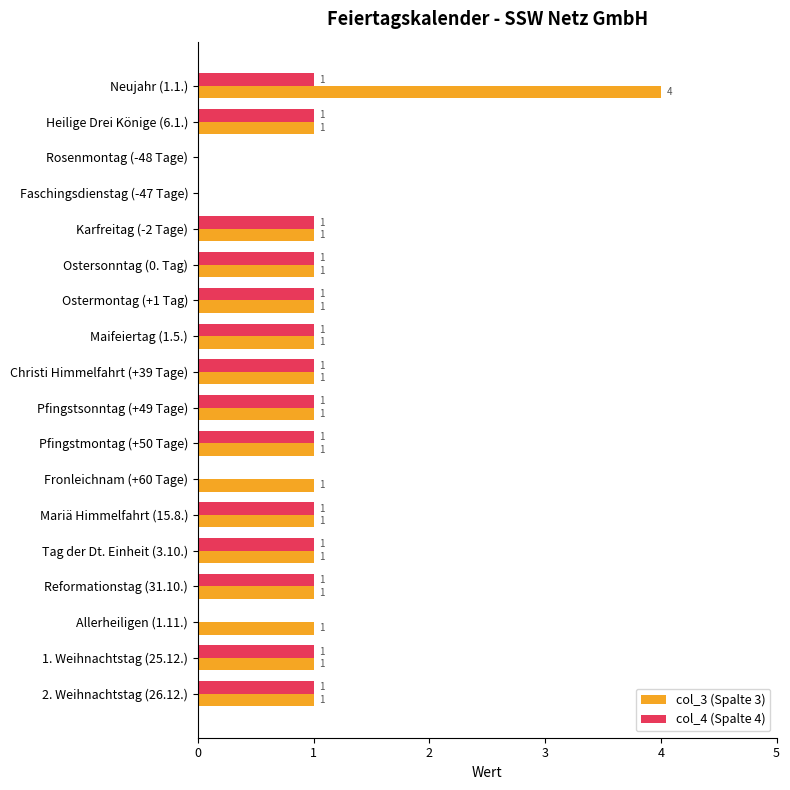

What is the approximate value of col_3 (Spalte 3) at Neujahr (1.1.)?

4